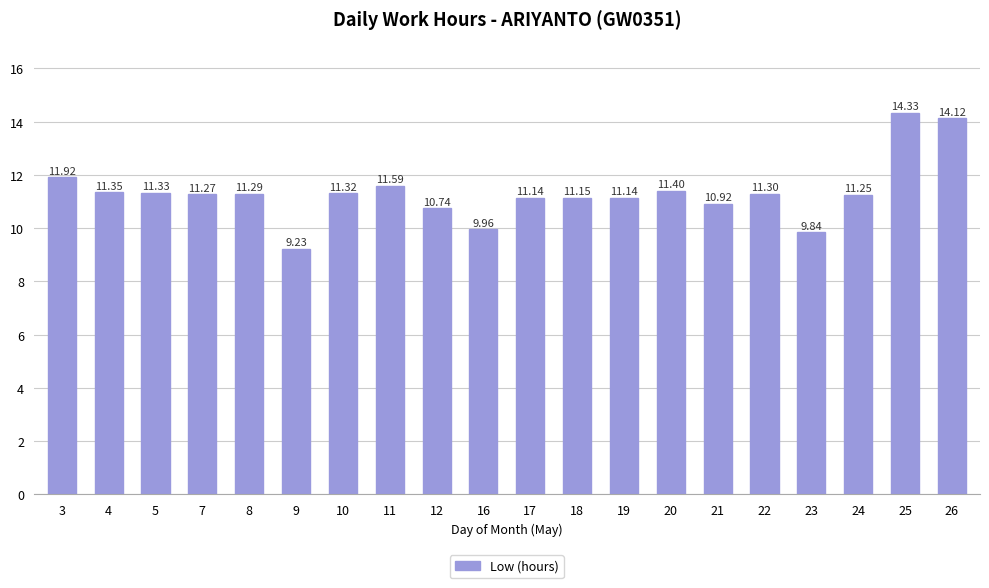

What is the change in value from 4 to 7?

-0.1